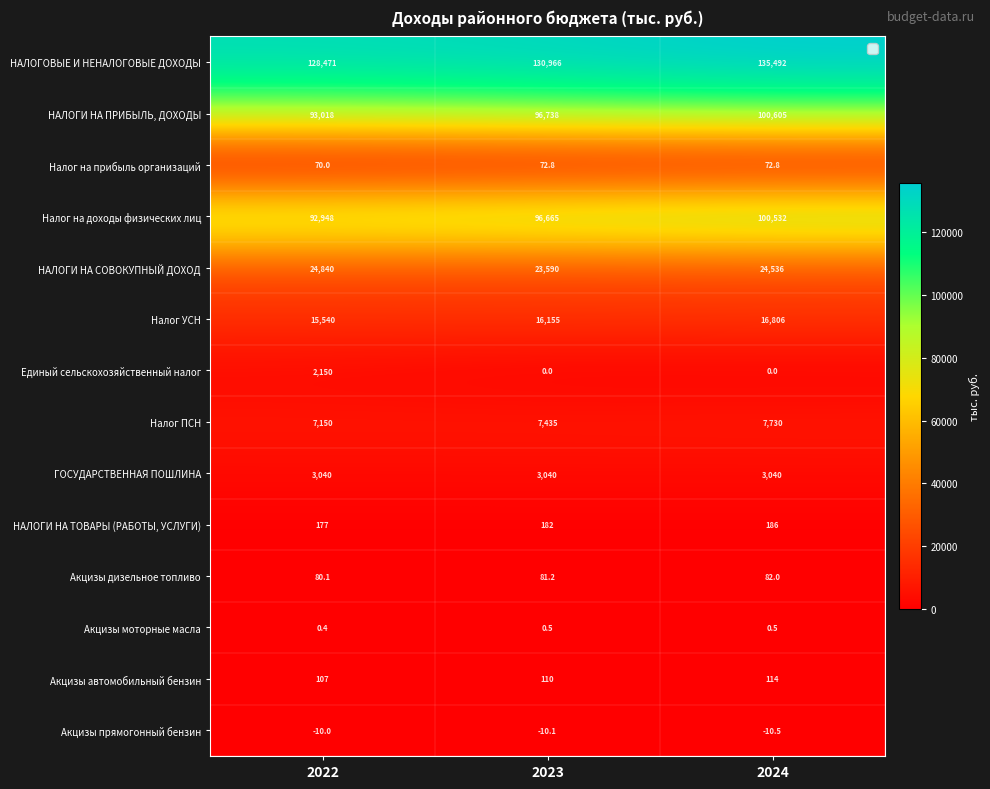

Count the Налог ПСН values in the range 7150 to 7730.

3